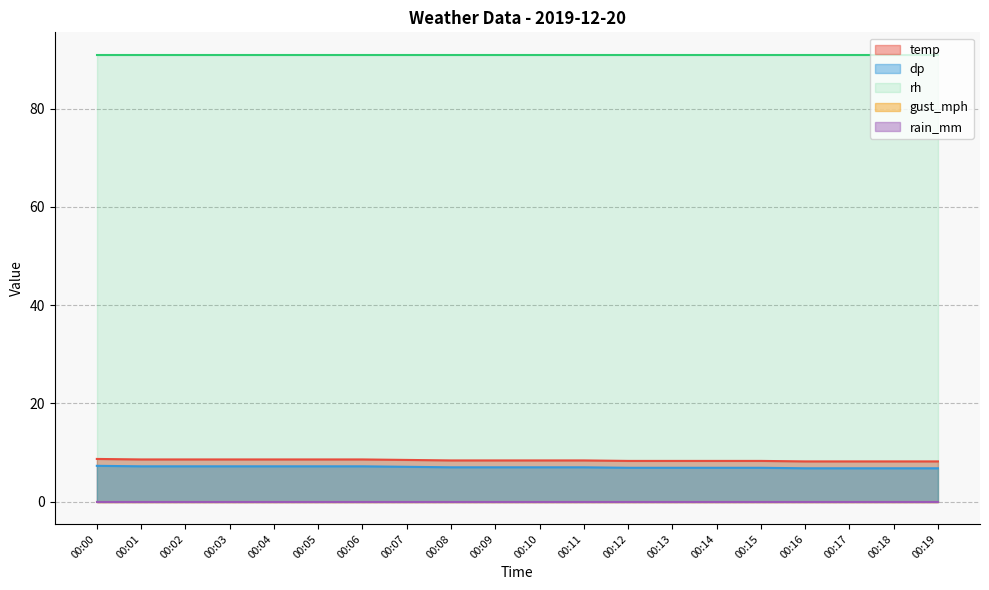

Which category has the highest value in the rh series?

00:00